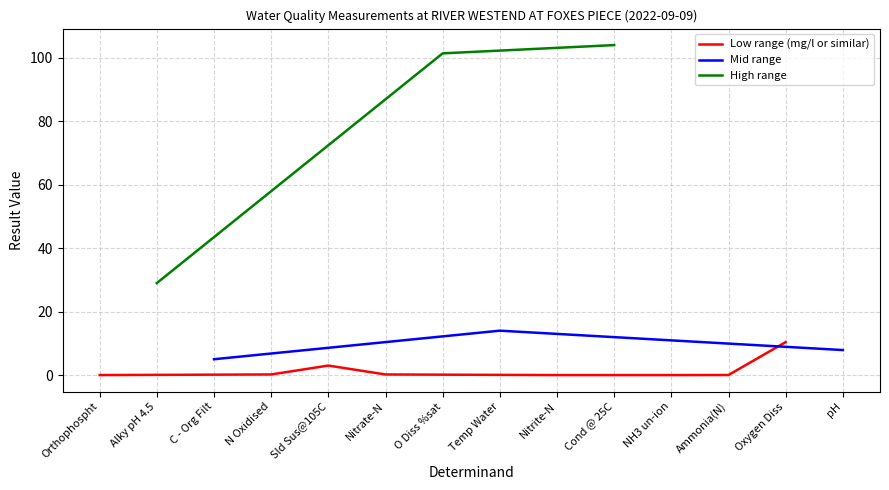

The Low range (mg/l or similar) series shows 3.0 at Sld Sus@105C. True or false?

True